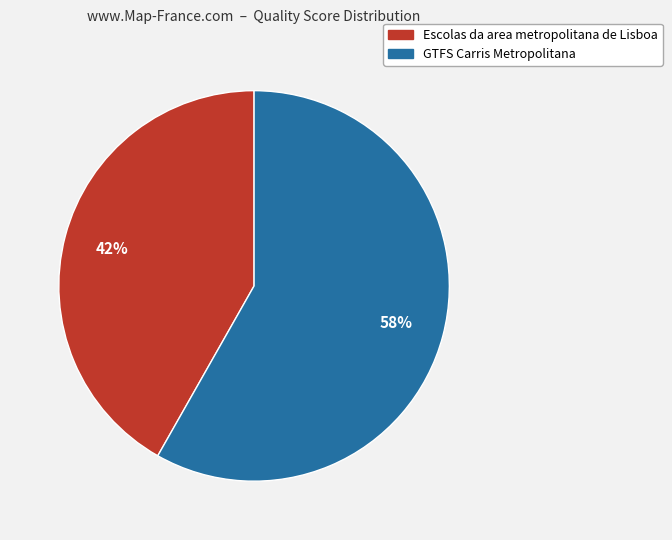

Rank the categories by value from lowest to highest.

Escolas da area metropolitana de Lisboa, GTFS Carris Metropolitana